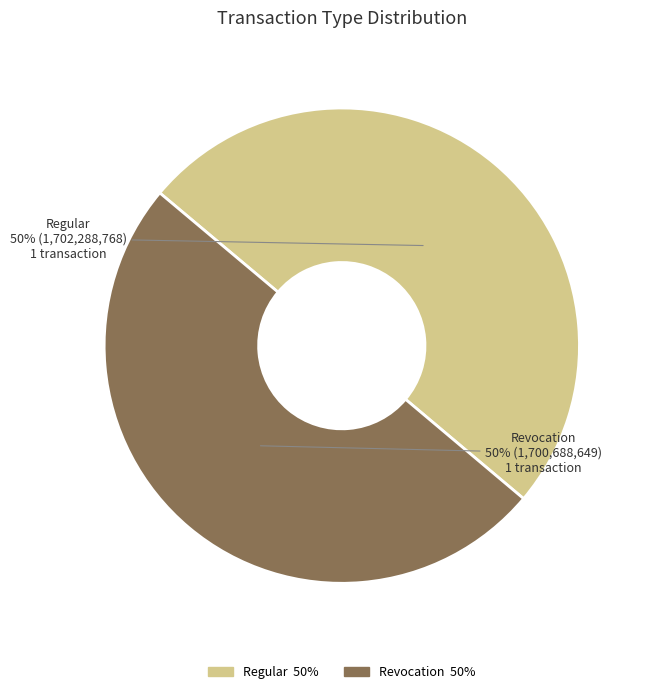

To the nearest percent, what is the combined percentage of Revocation and Regular?

100%